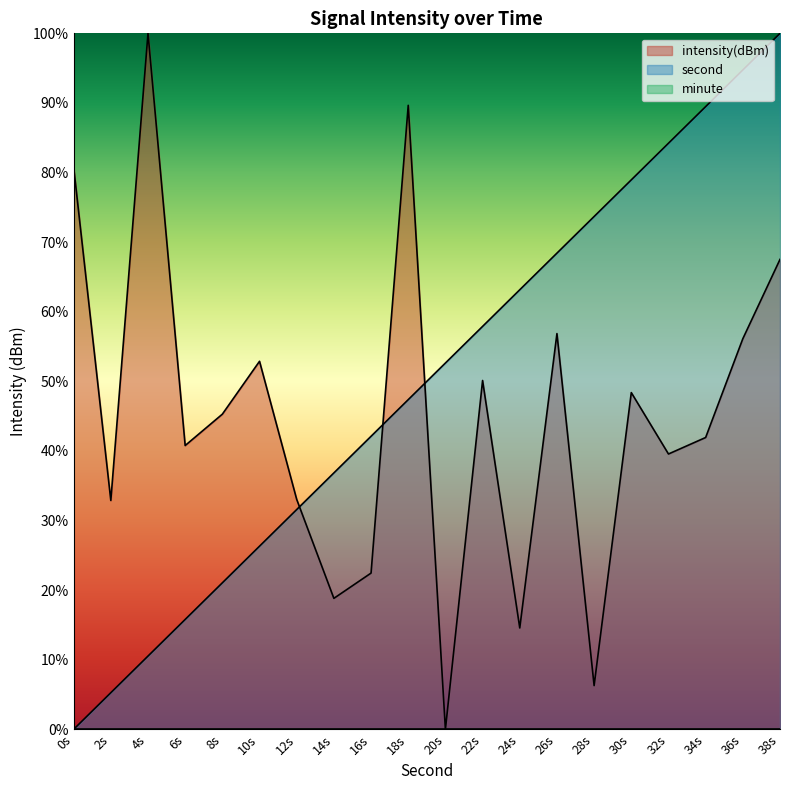

Which series changed the most between 30s and 36s?

second